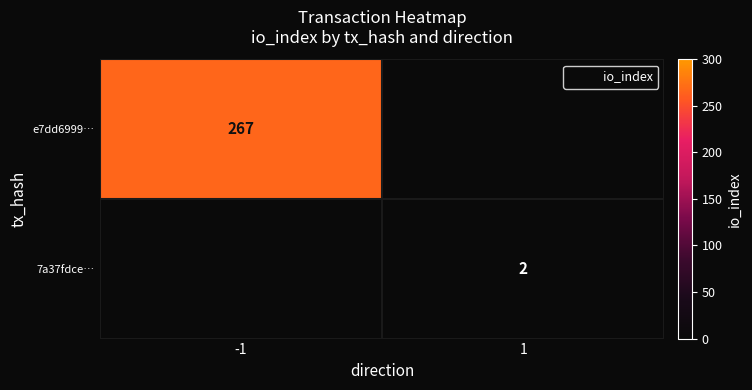

List the series in order of their peak value, lowest first.

7a37fdce…, e7dd6999…